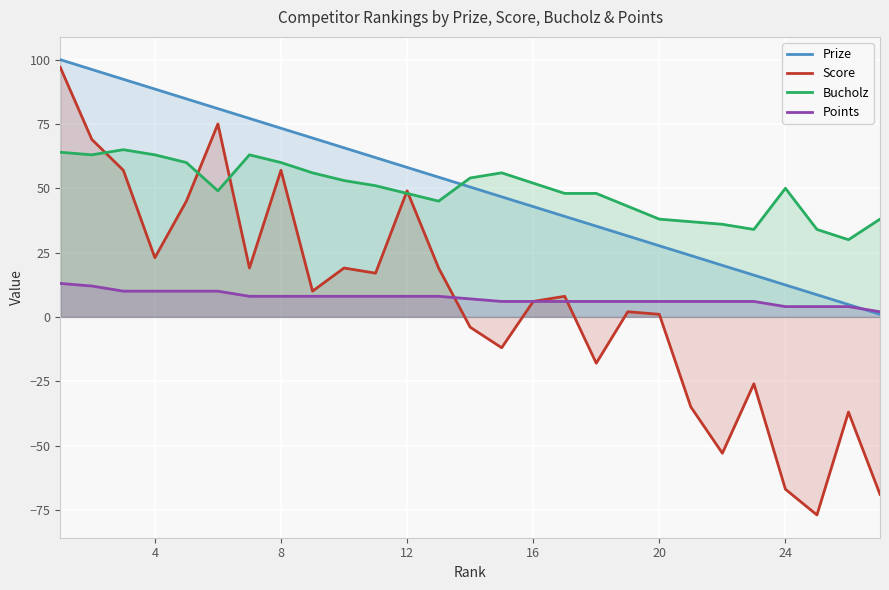

What is the value of the Bucholz point at the 7th from the left?

63.0